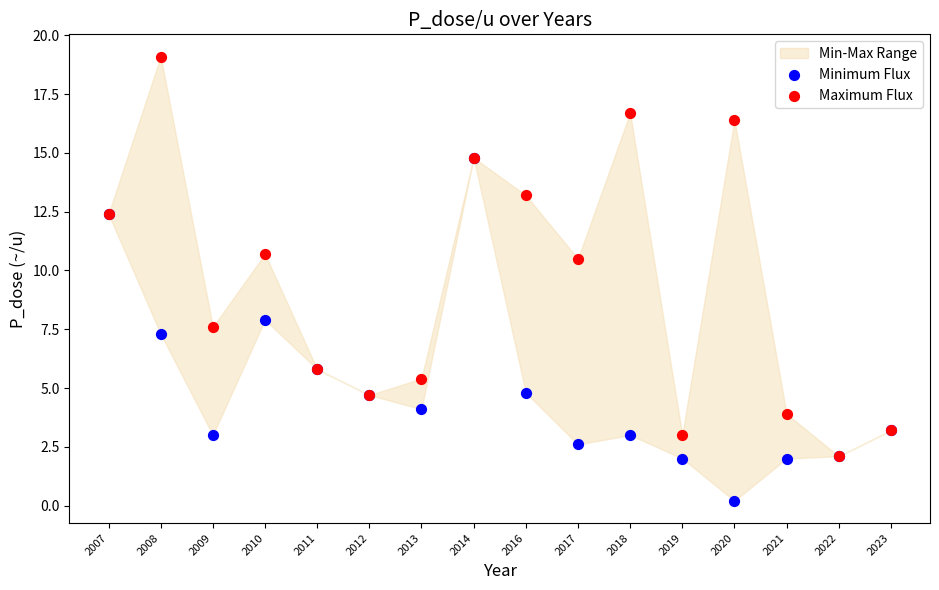

Which series reaches the minimum Y coordinate?

Minimum Flux